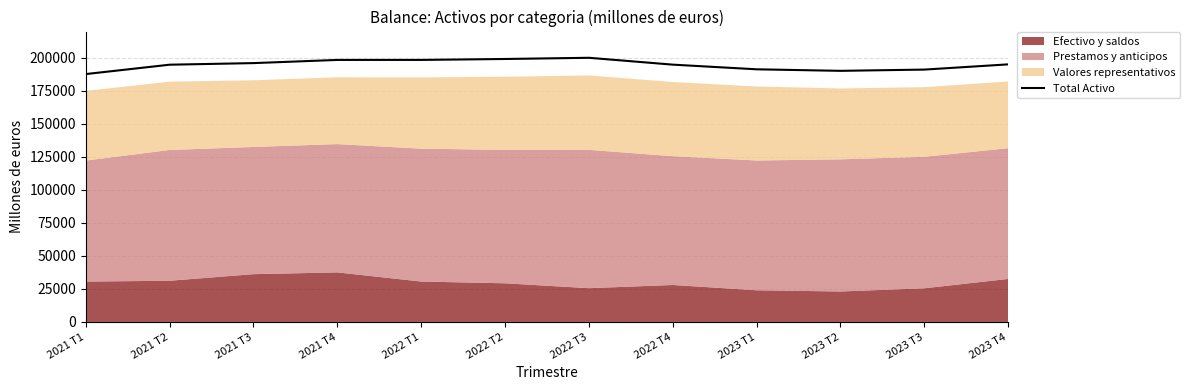

Rank the categories by value from highest to lowest.

2022 T3, 2022 T2, 2022 T1, 2021 T4, 2021 T3, 2023 T4, 2022 T4, 2021 T2, 2023 T1, 2023 T3, 2023 T2, 2021 T1